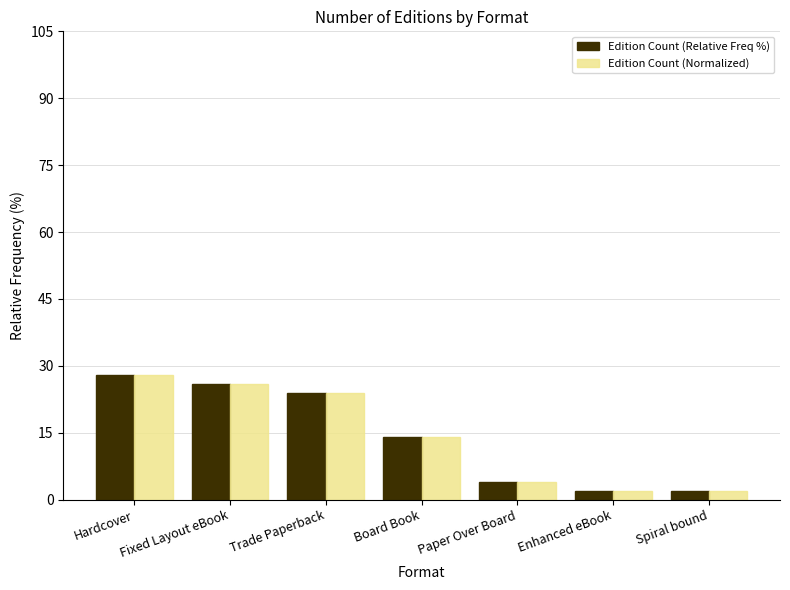

What is the difference between the Edition Count (Normalized) values at Spiral bound and Trade Paperback?

22.0